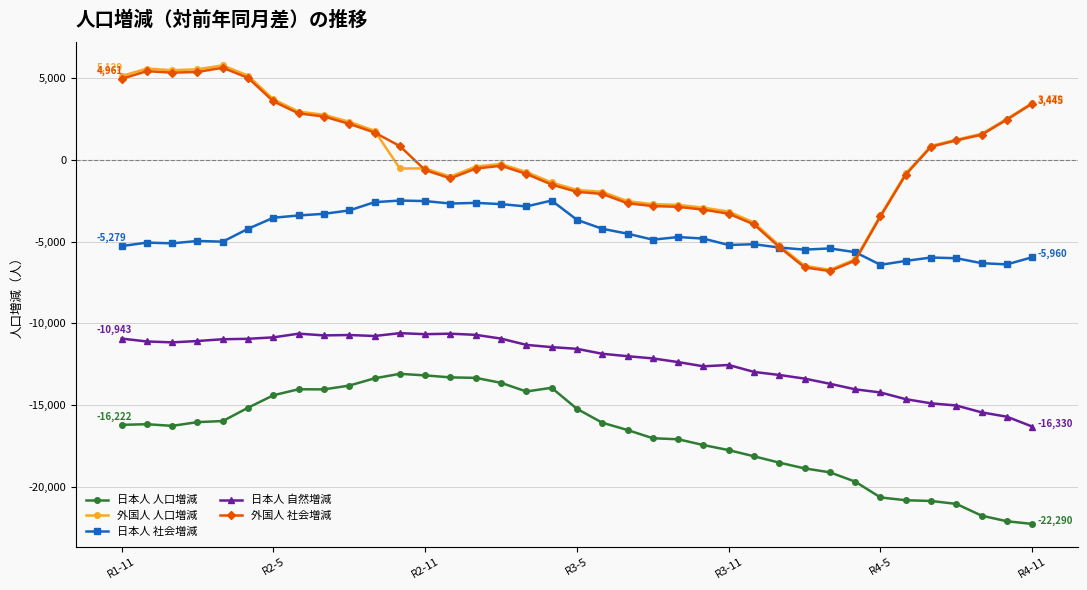

What is the highest value of the 日本人 人口増減 series?

-13100